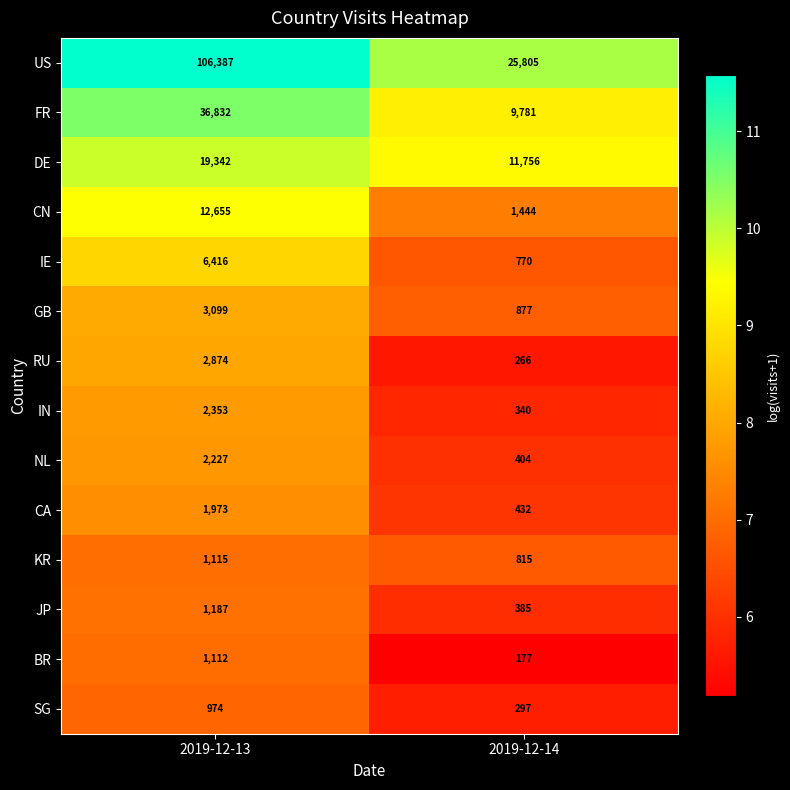

How many series are shown in this chart?

14